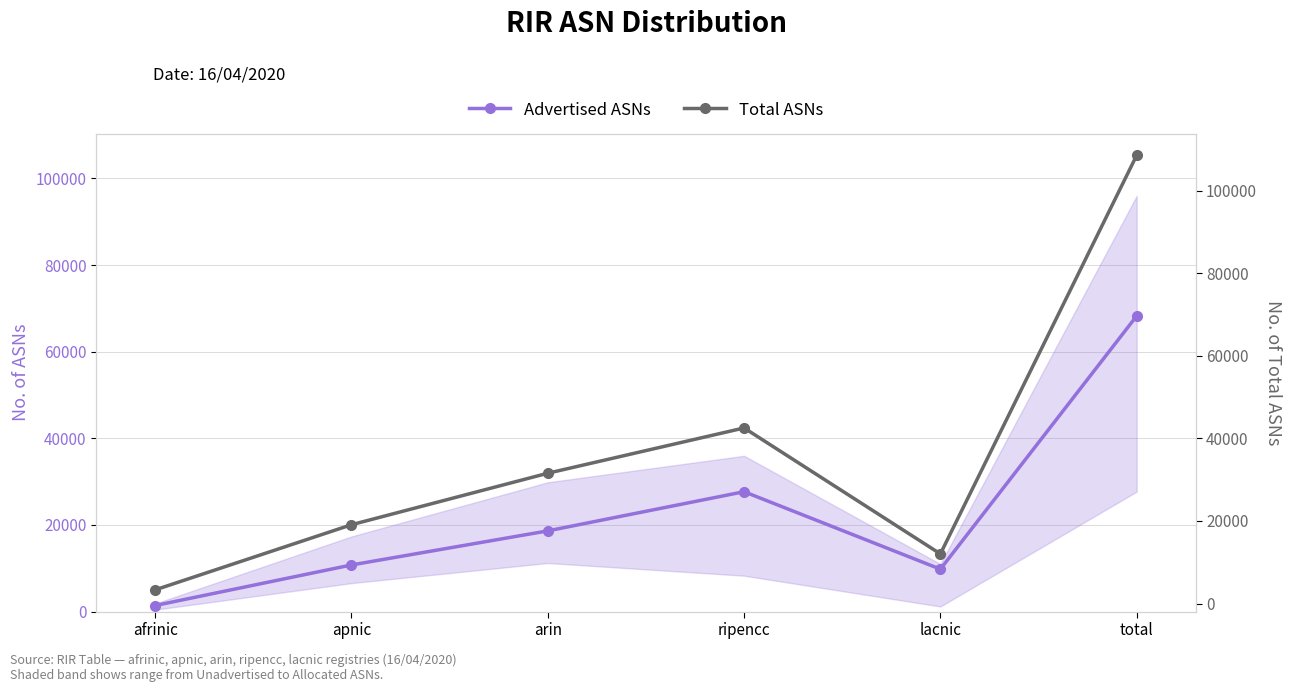

Reading left to right, list all the values displayed in this chart.

Advertised ASNs: 1399	10762	18630	27669	9789	68249
Total ASNs: 3326	19096	31563	42526	12031	108542